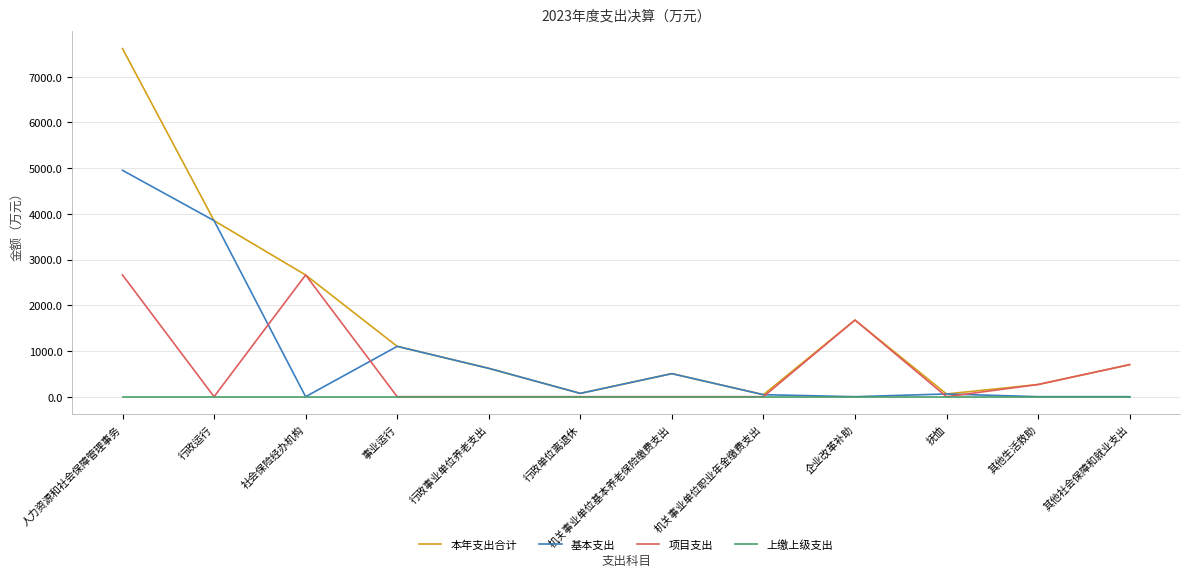

Which series has the largest total across all categories?

本年支出合计